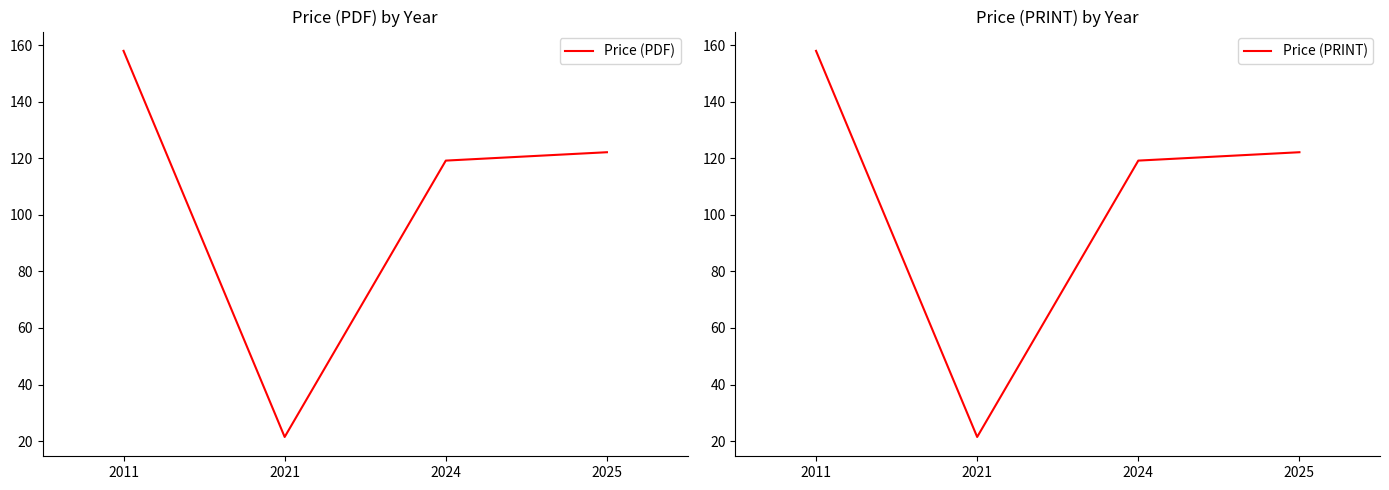

Rank the series at 2011 from lowest to highest value.

Price (PDF), Price (PRINT)